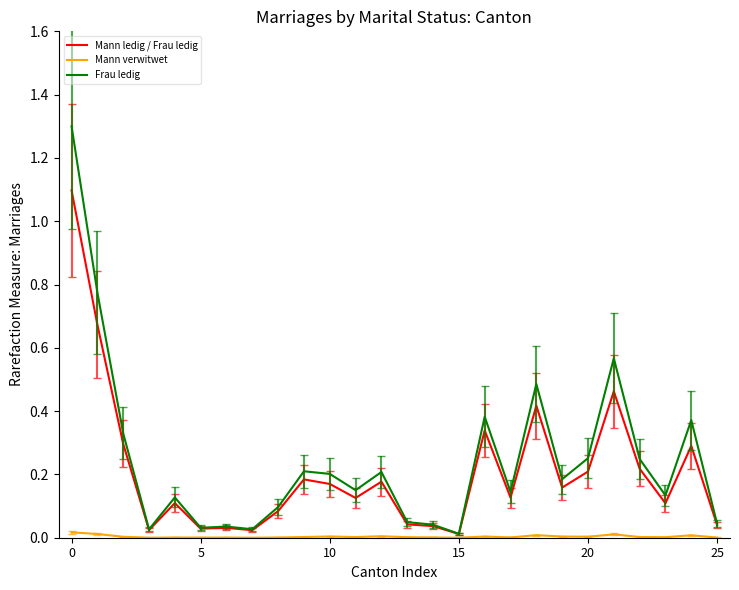

Which series has the widest spread of values?

Frau ledig